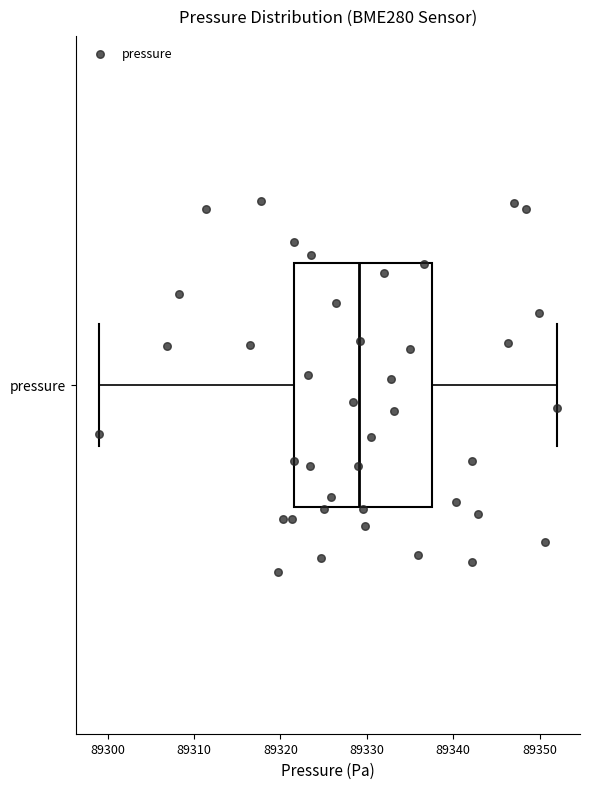

Transcribe this box plot: give where the median line is, the range the box spans, and where the two whiskers end, as read against the x-axis. The values are not printed on the chart, so give them approximately, as read against the axis.

median 89329, box 89322 to 89338, whiskers 89299 to 89352